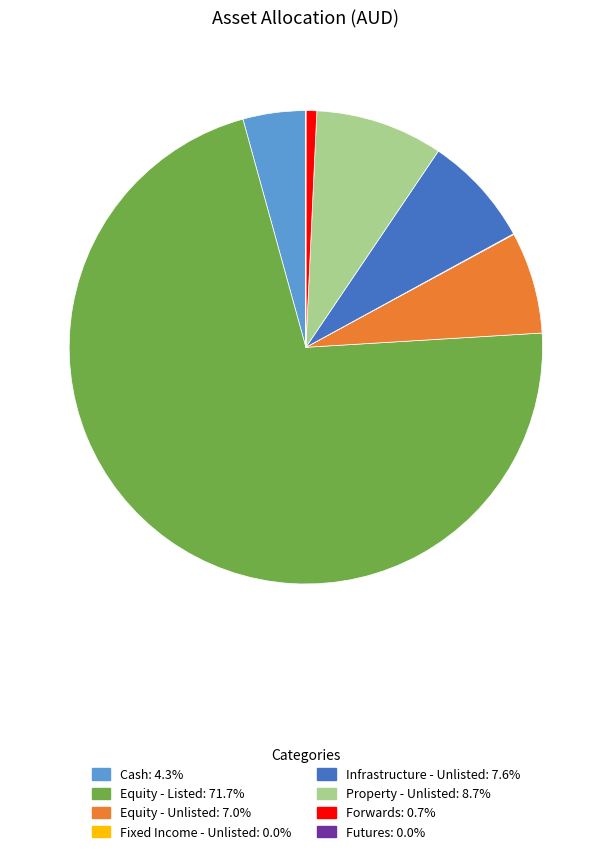

Do Equity - Listed and Equity - Unlisted together represent more than half of the pie?

Yes